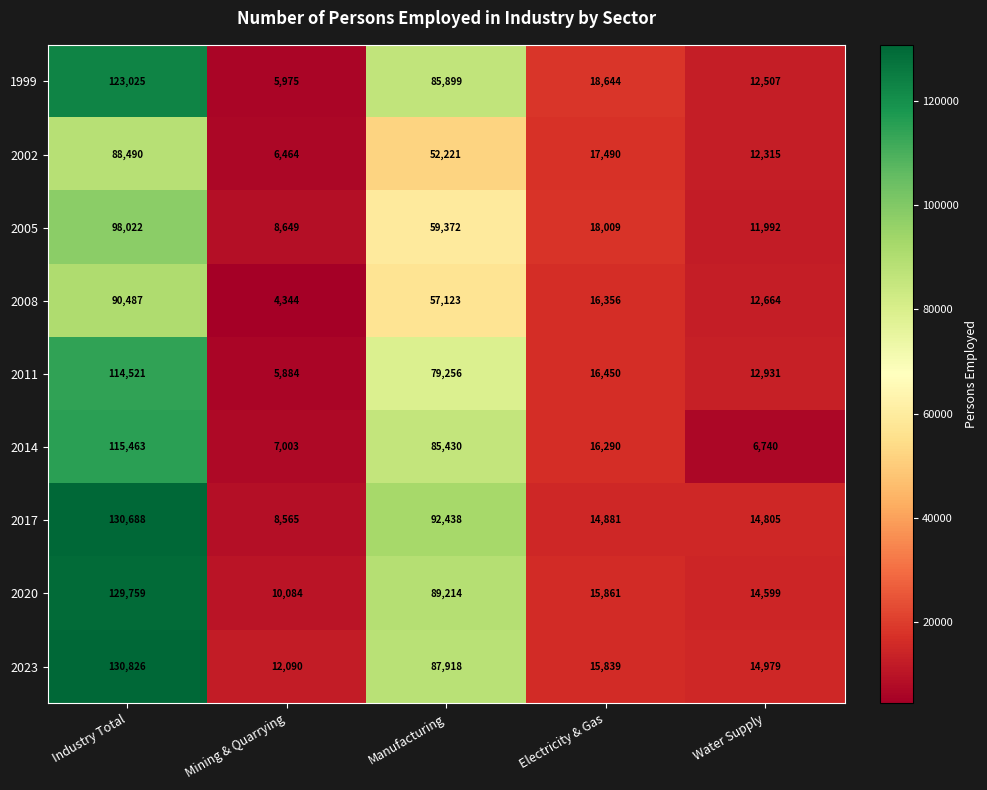

List the series in order of their peak value, highest first.

2023, 2017, 2020, 1999, 2014, 2011, 2005, 2008, 2002